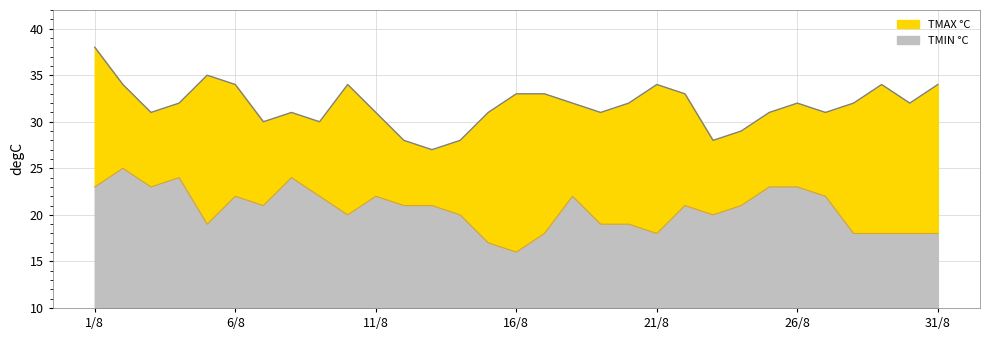

What is the lowest value of the TMAX °C series?

27